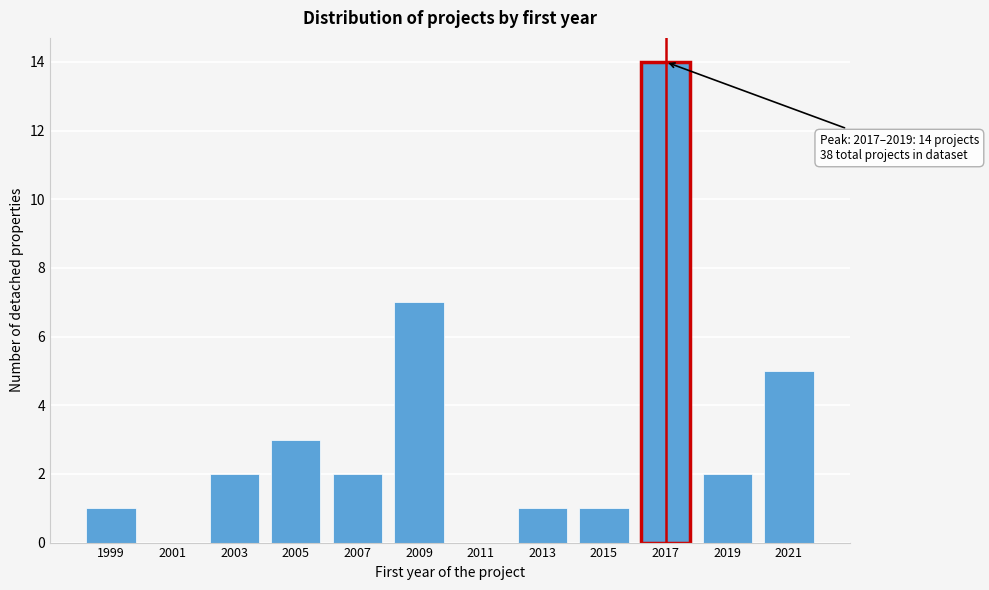

Reading right to left, transcribe all the data shown in this chart.

2021=5	2019=2	2017=14	2015=1	2013=1	2011=0	2009=7	2007=2	2005=3	2003=2	2001=0	1999=1